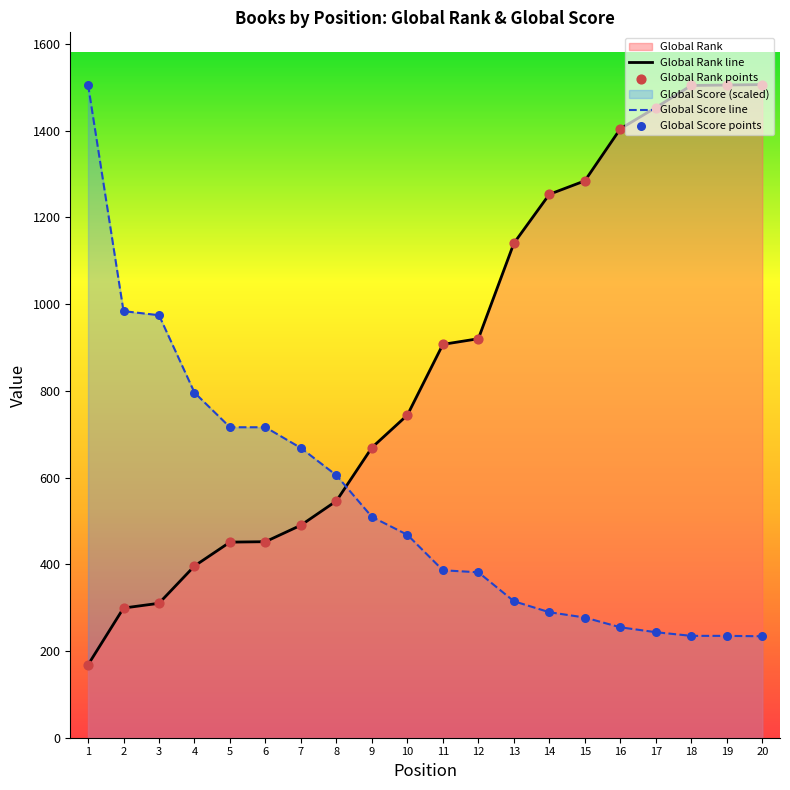

What is the total value across all series at 4?

1191.7